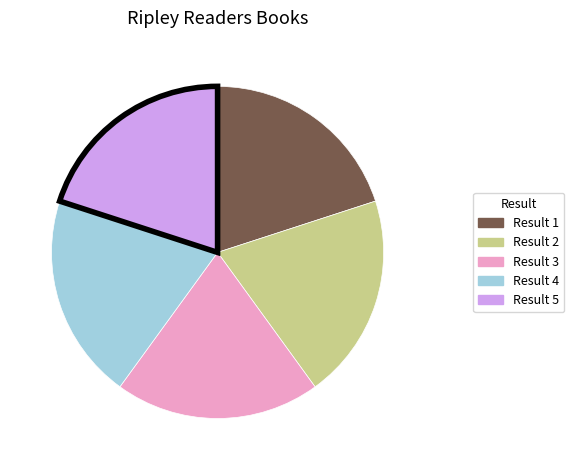

Is there any slice that represents more than half of the pie?

No